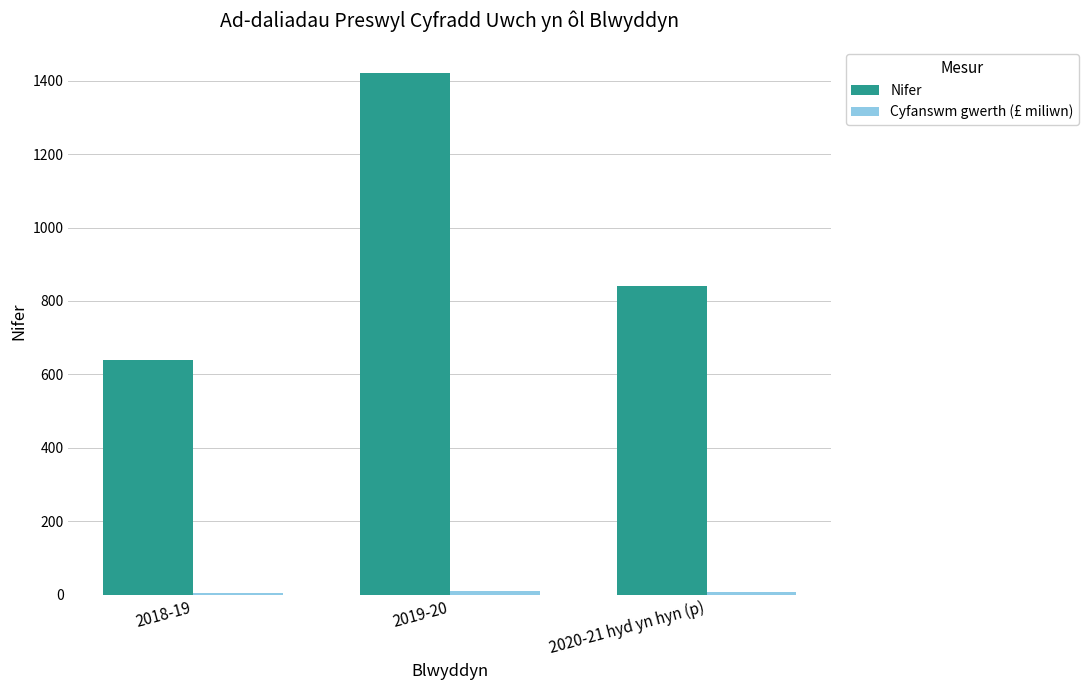

How many bars are there in total?

6